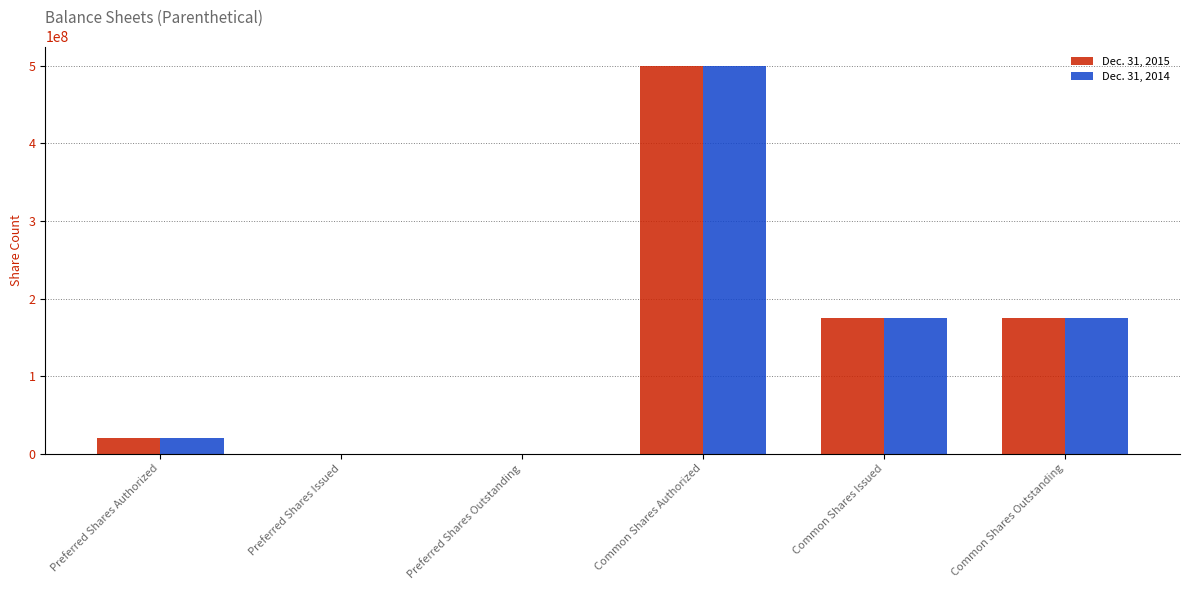

What is the total value across all series at Common Shares Issued?

350630700